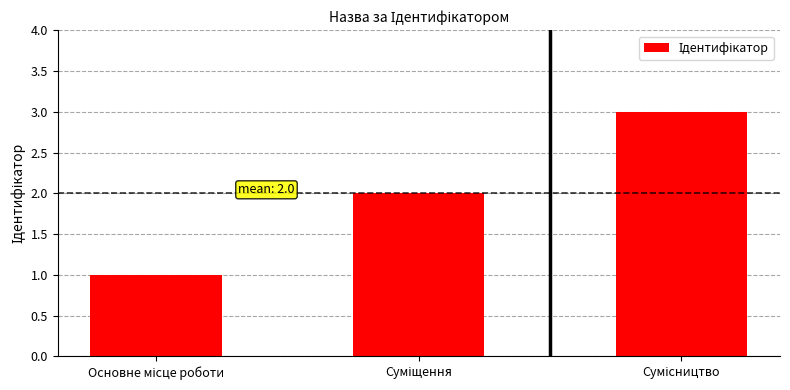

What is the sum of all values?

6